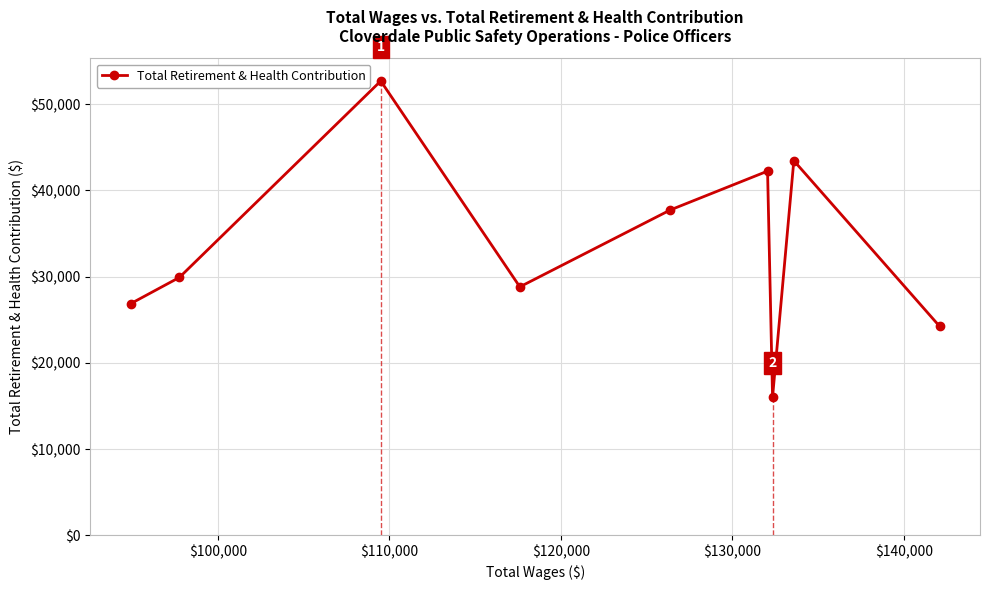

What is the sum of all values?

301945